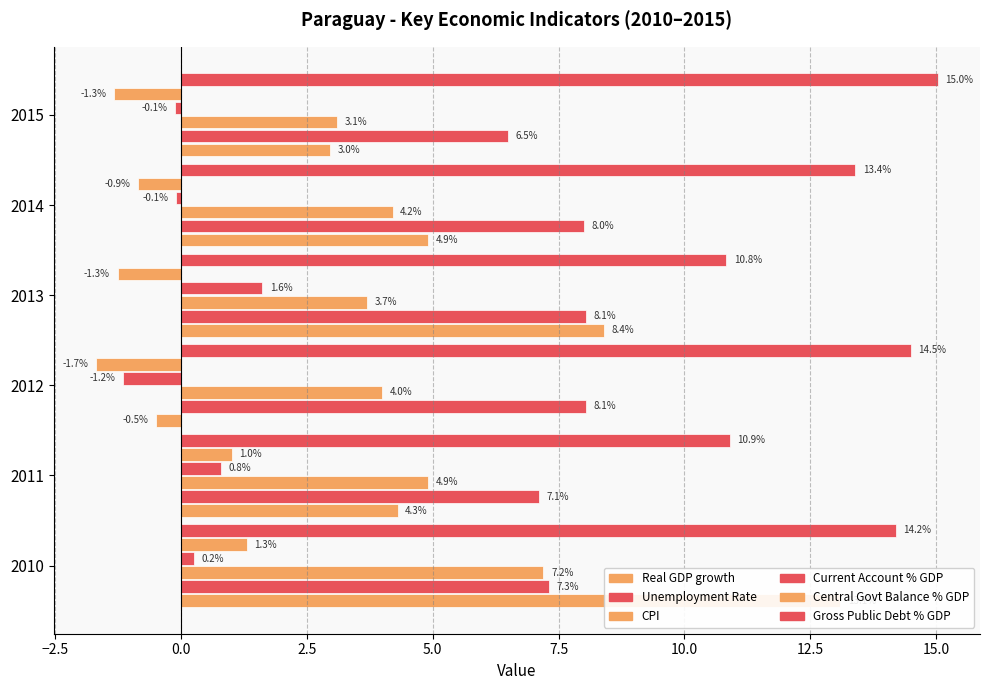

What is the difference between the maximum and minimum values in the CPI series?

4.1